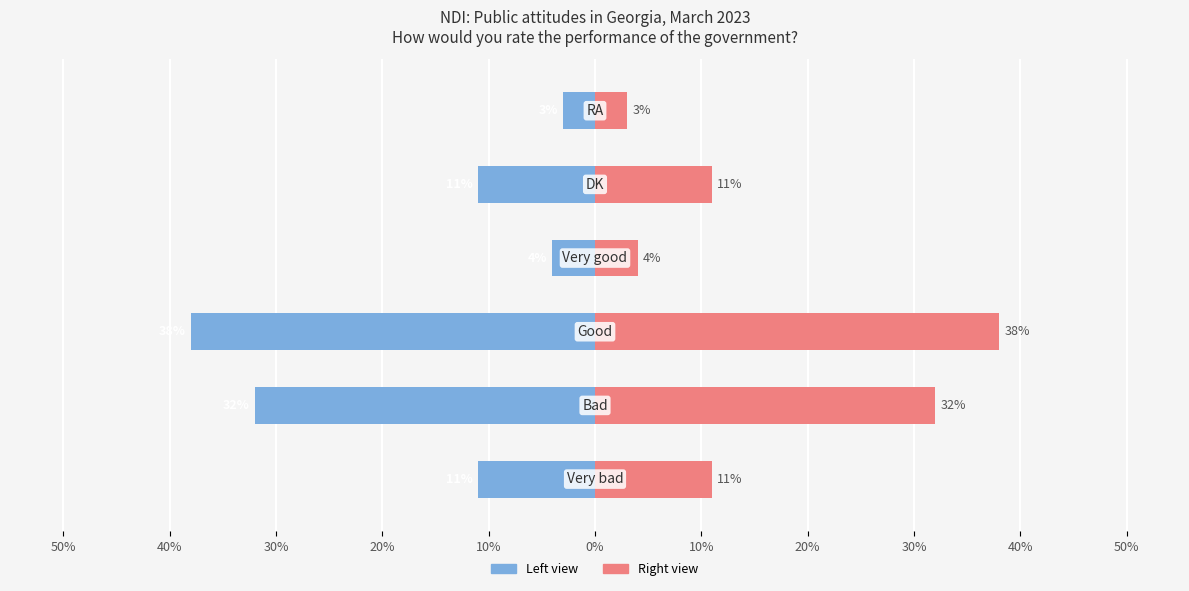

Reading right to left, what are all the values shown in this chart?

Frequency (%): 10%=-3	20%=-11	30%=-4	40%=-38	50%=-32	60%=-11
Frequency (%) right: 10%=3	20%=11	30%=4	40%=38	50%=32	60%=11